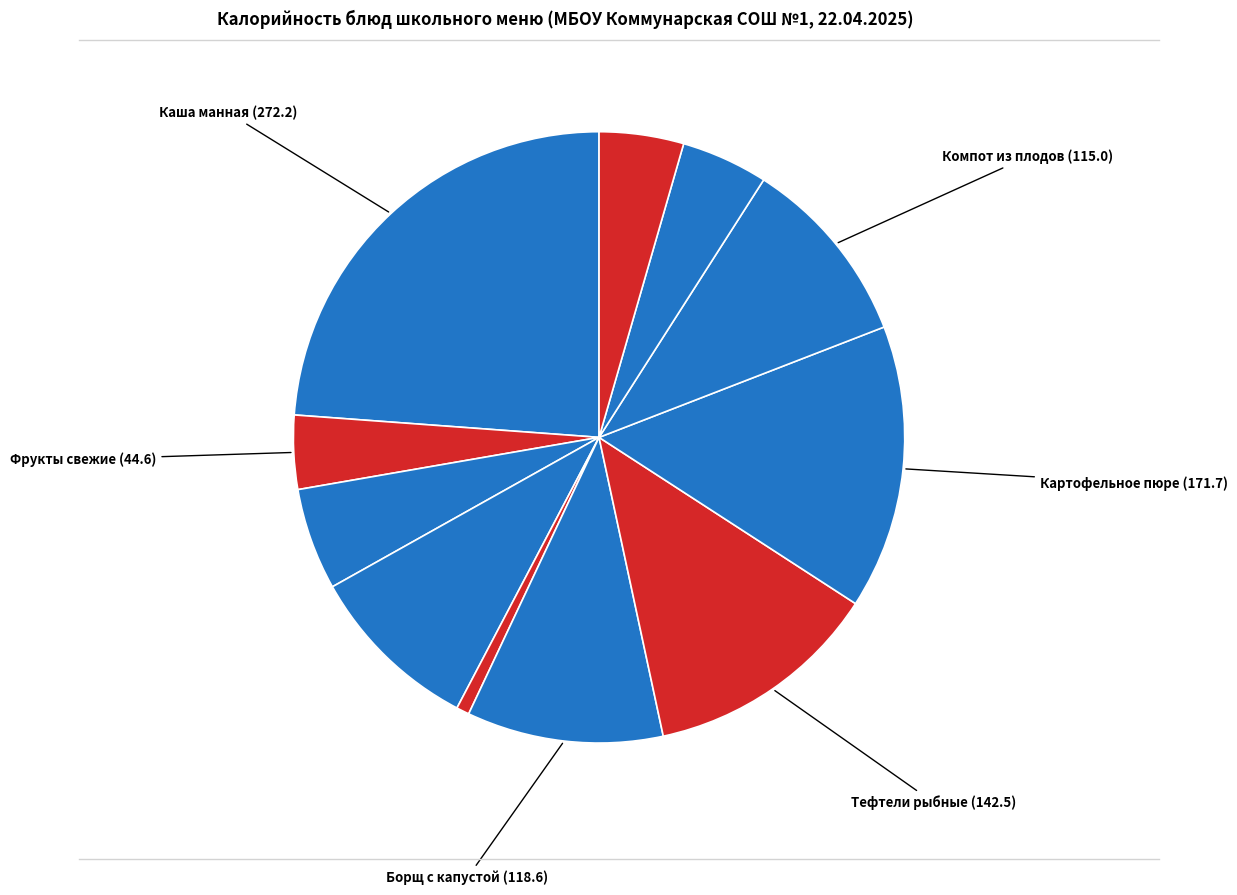

How many segments does this pie chart have?

11